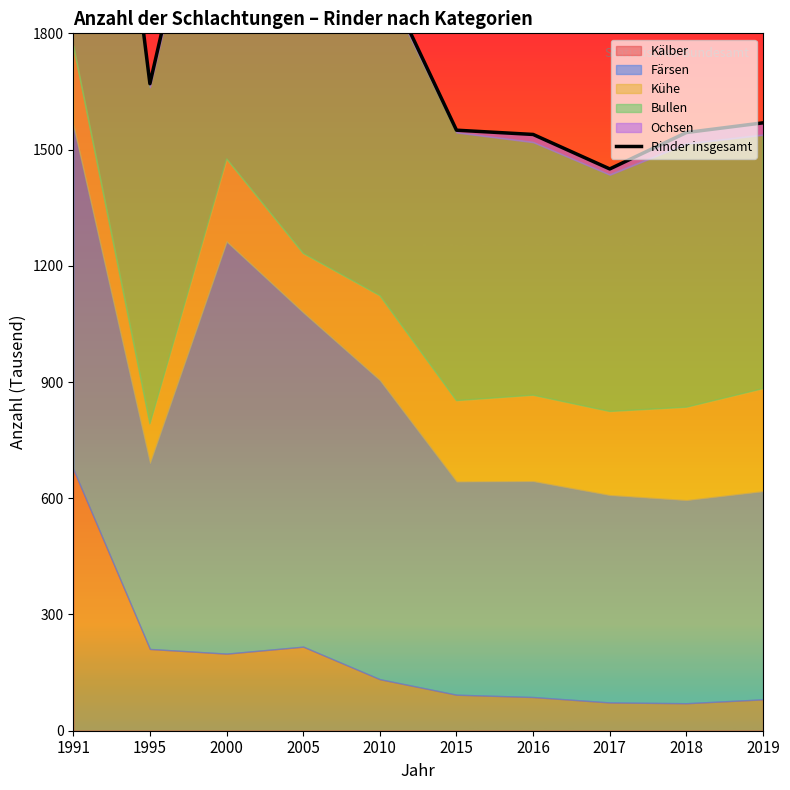

How many interior local peaks (higher than both neighbors) does the data have?

1